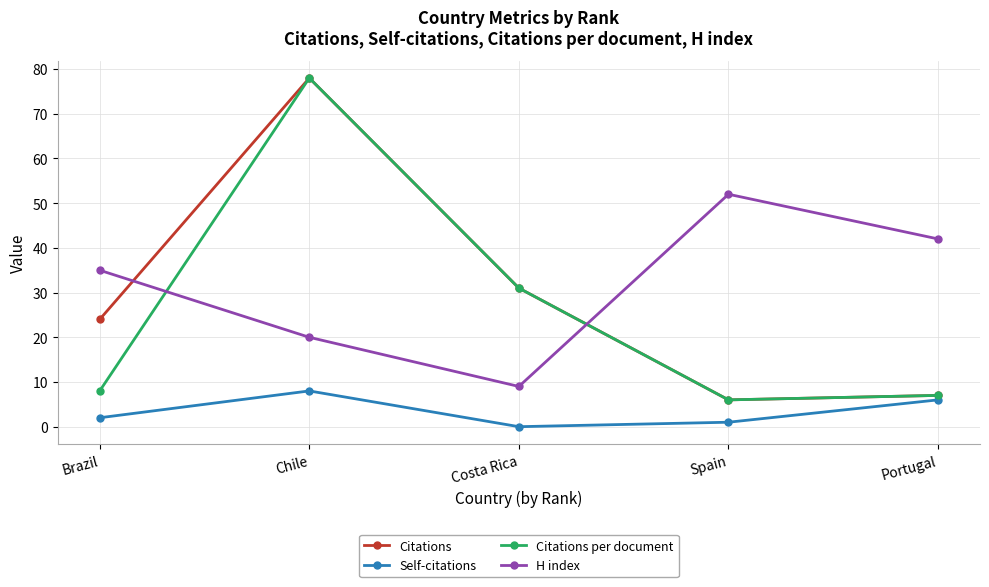

What are all the series names shown in the legend?

Citations, Self-citations, Citations per document, H index